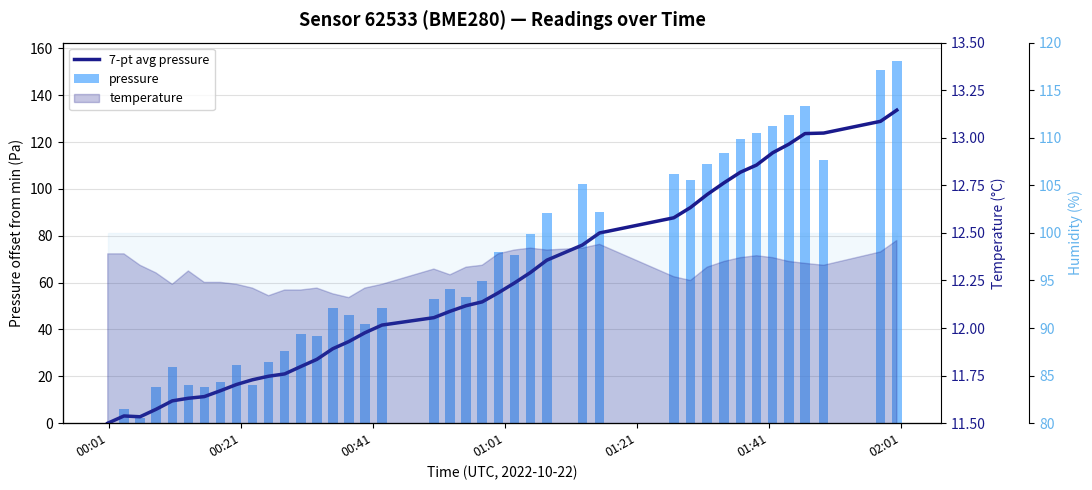

Which category has the lowest value across all series?

00:01